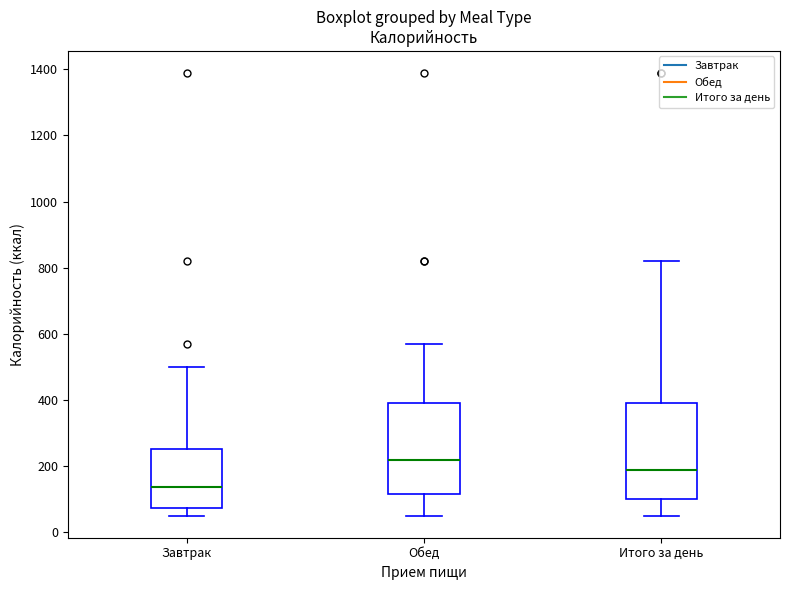

Where does the median line of the box for Итого за день sit on the y-axis? The values are not printed on the chart, so give them approximately, as read against the axis.

180